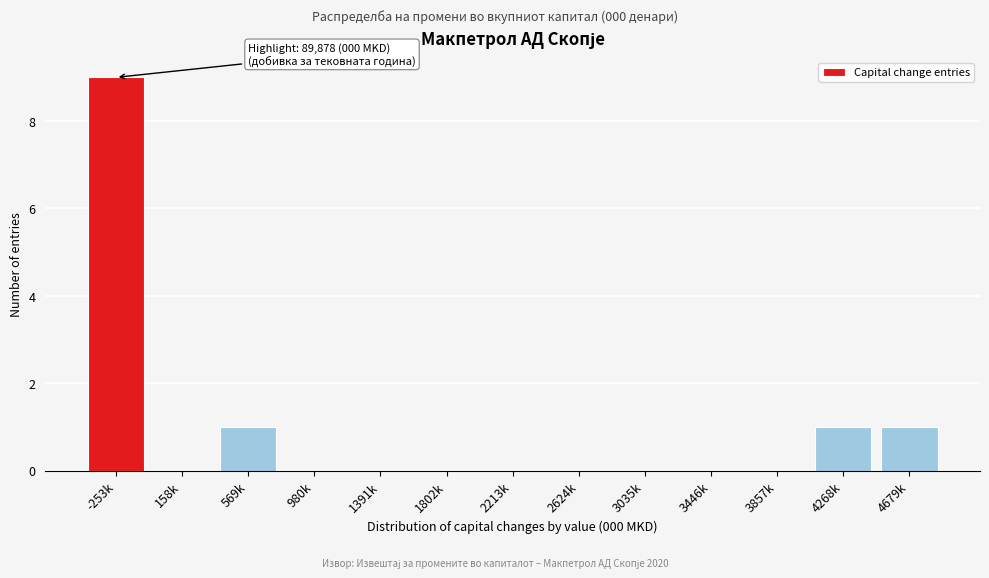

Reading left to right, what are all the values shown in this chart?

-253k=9	158k=0	569k=1	980k=0	1391k=0	1802k=0	2213k=0	2624k=0	3035k=0	3446k=0	3857k=0	4268k=1	4679k=1